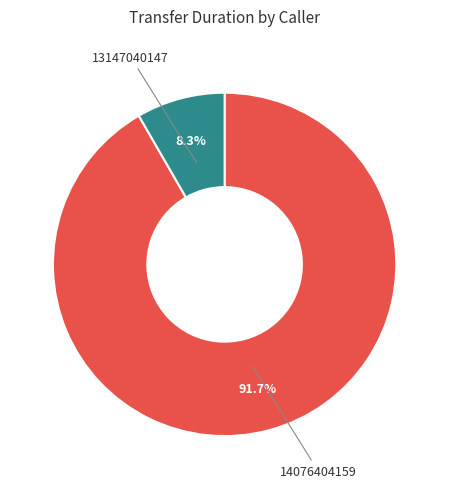

Rank the categories by value from lowest to highest.

13147040147, 14076404159